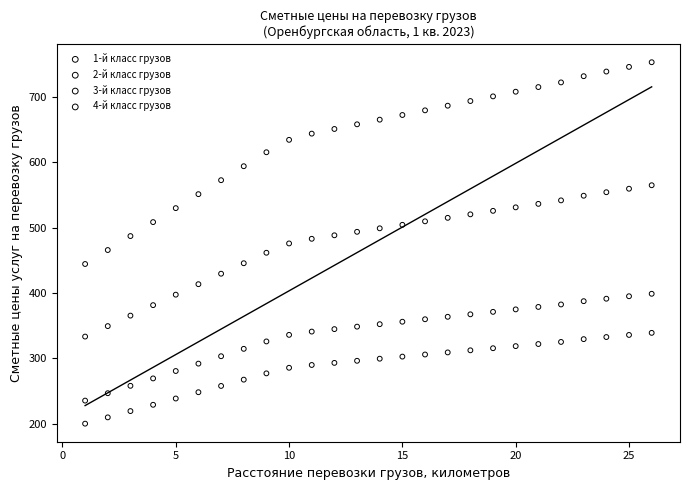

Which series reaches the minimum Y coordinate?

1-й класс грузов